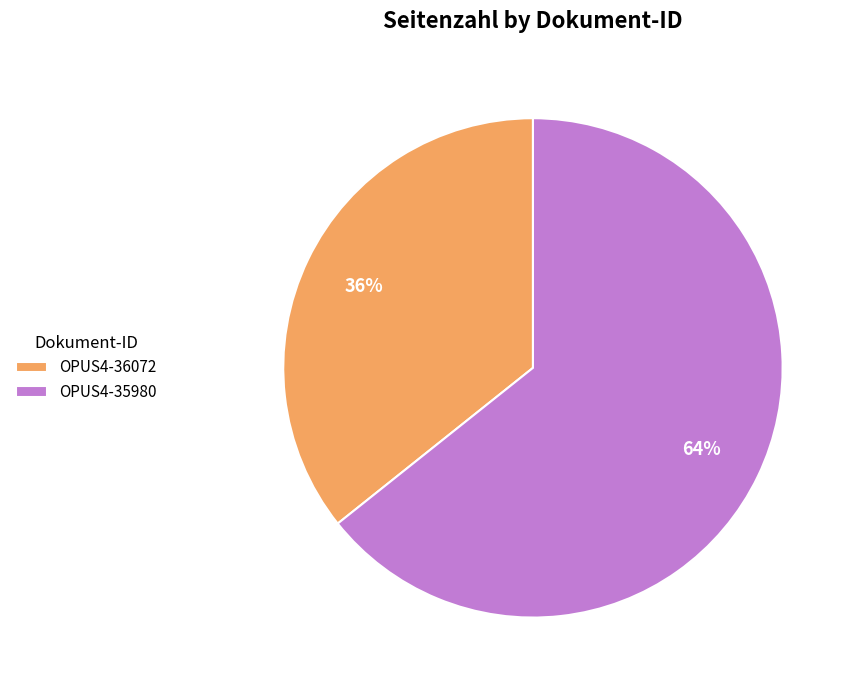

True or false: OPUS4-35980 accounts for 58% of the total.

False